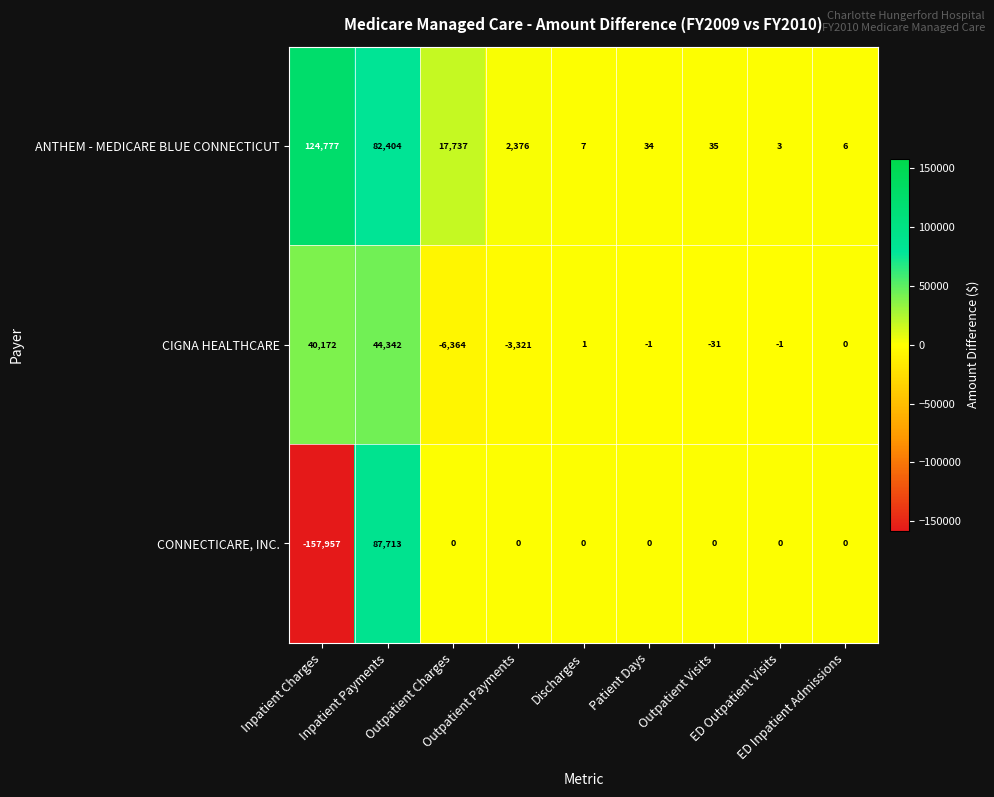

What is the sum of all CIGNA HEALTHCARE values?

74797